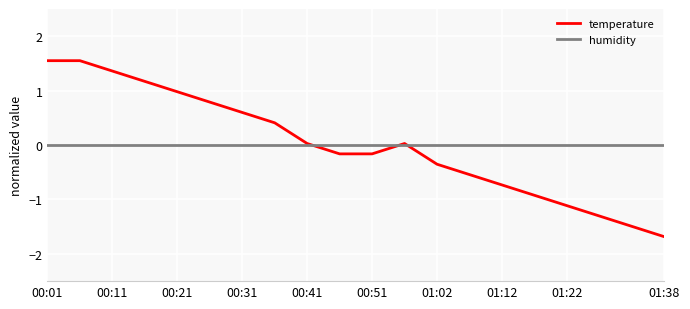

Rank the series by their maximum value, from lowest to highest.

humidity, temperature